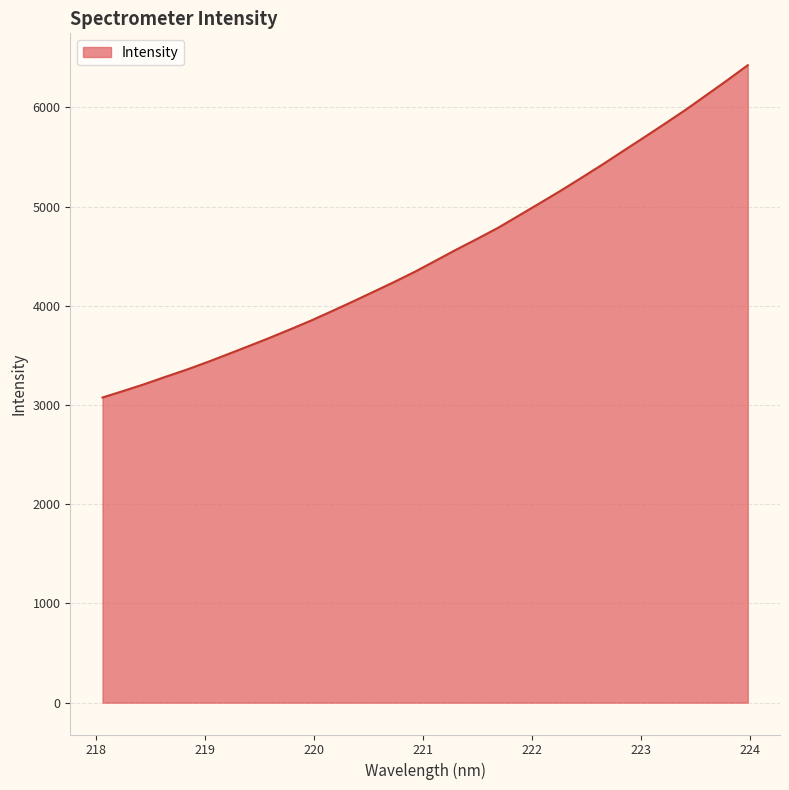

What is the minimum value shown in the chart?

3075.1